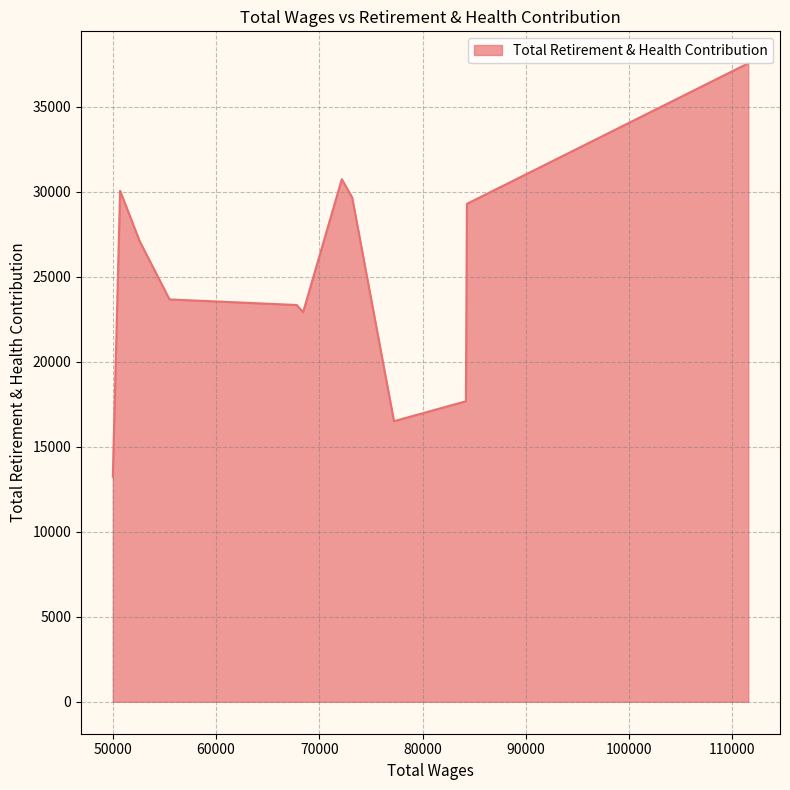

Does the chart display data point markers on the line(s)?

No